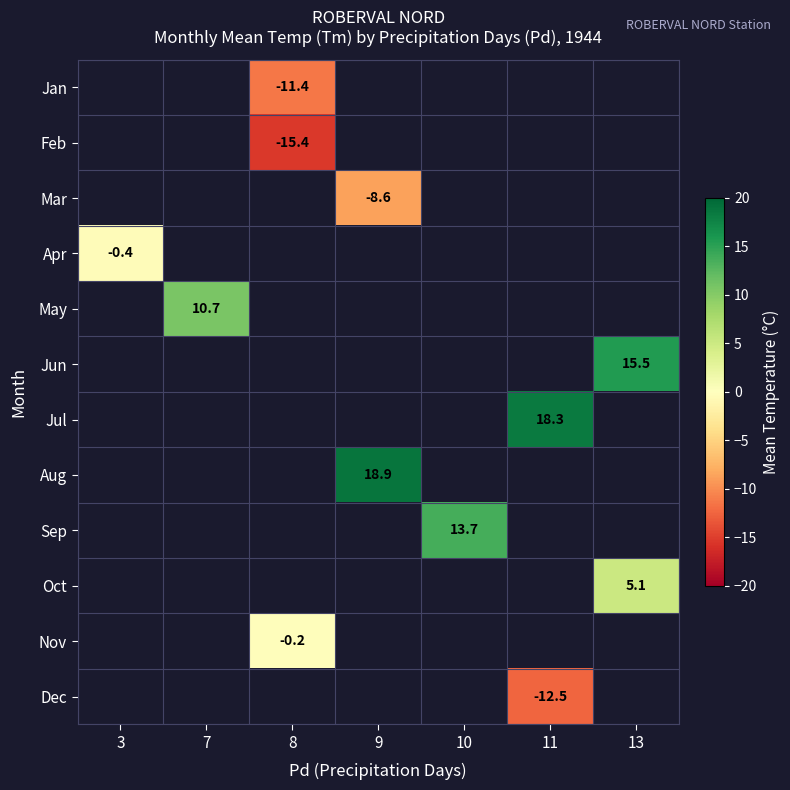

Which has a higher value, 8 or 3?

3